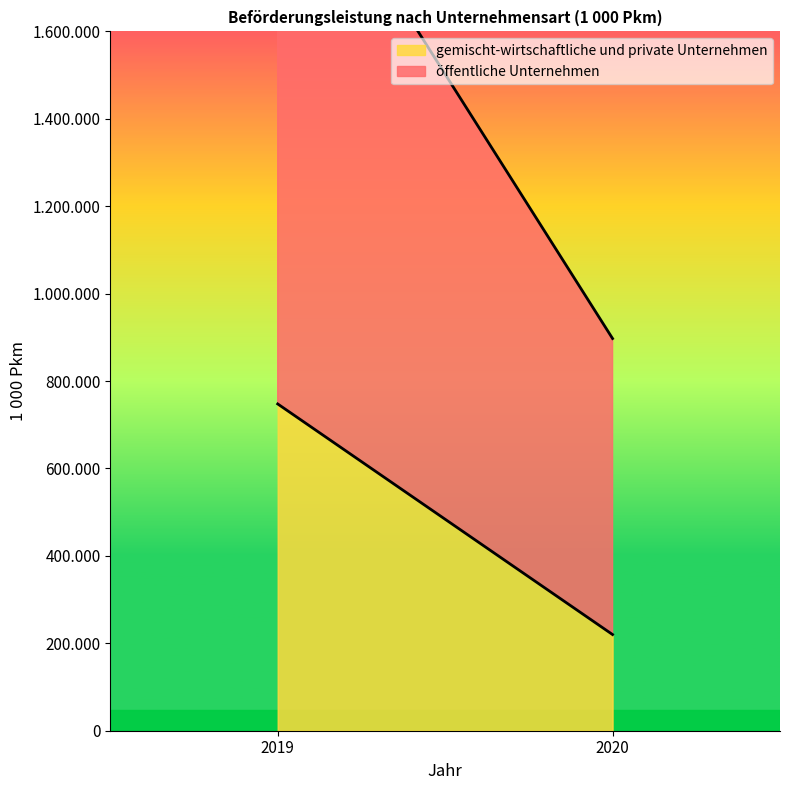

Between 2019 and 2020, which is larger?

2019